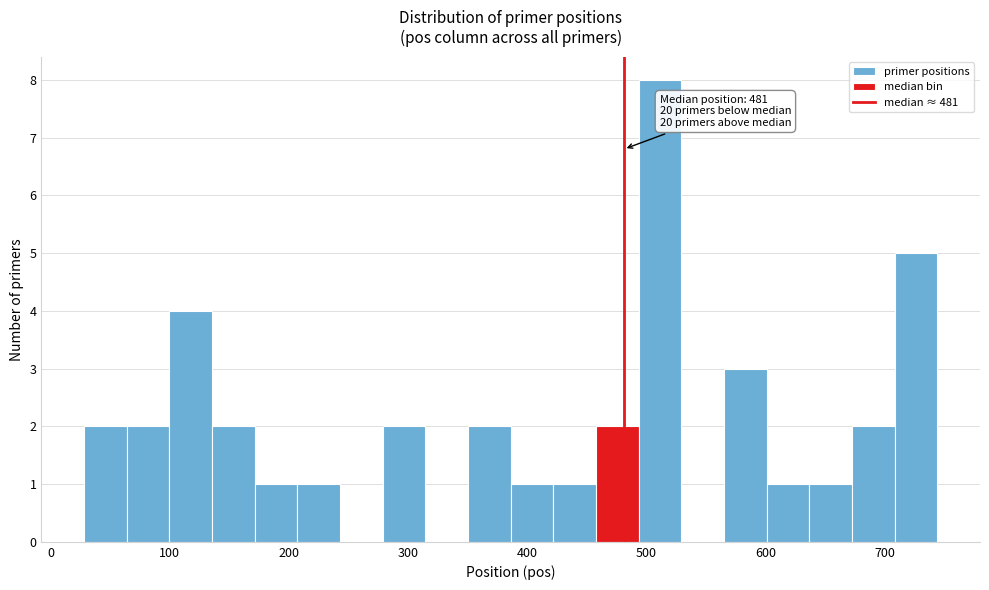

Read against the x-axis, roughly where is the centre of the tallest bar?

510